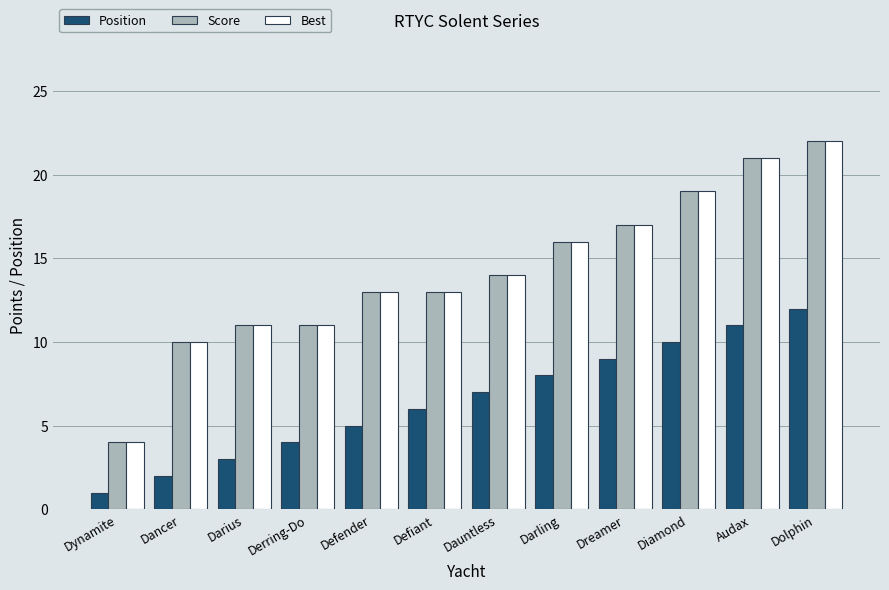

Are the bars horizontal?

No